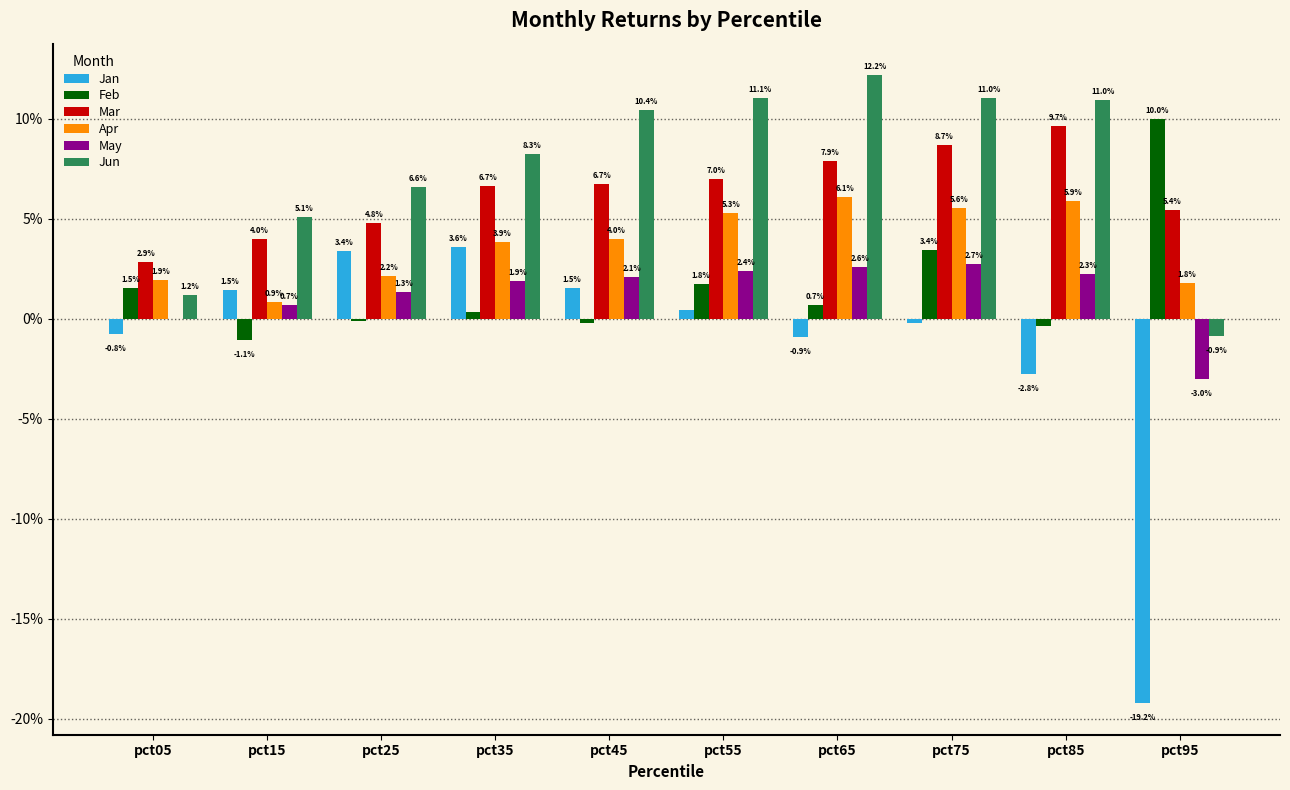

Which series has the largest total across all categories?

Jun